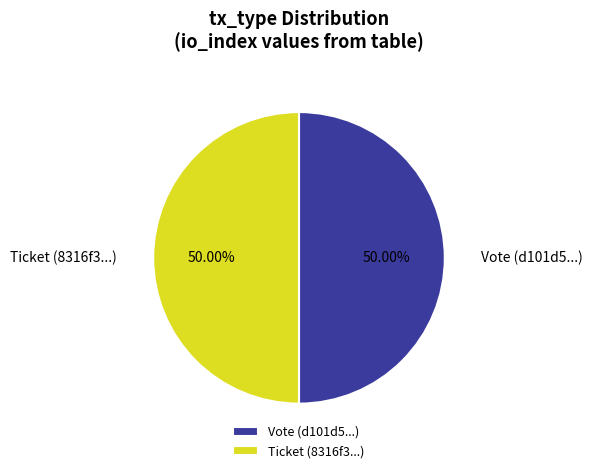

Do Ticket (8316f3...) and Vote (d101d5...) together represent more than half of the pie?

Yes